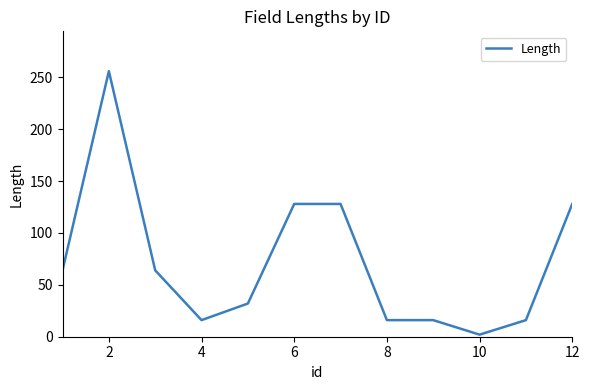

What is the difference between the maximum and minimum values?

254